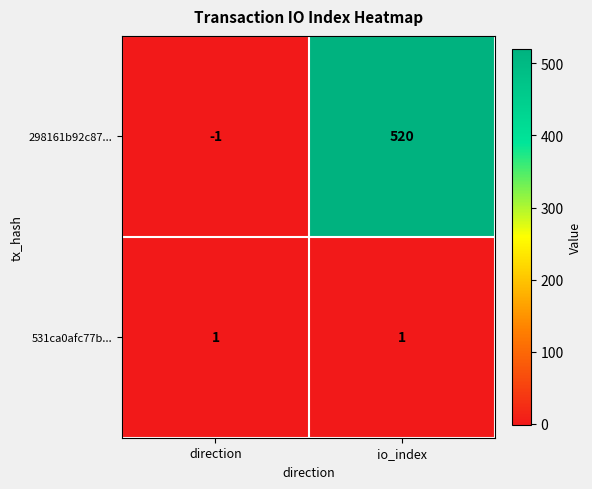

What is the difference between the 298161b92c87... values at direction and io_index?

521